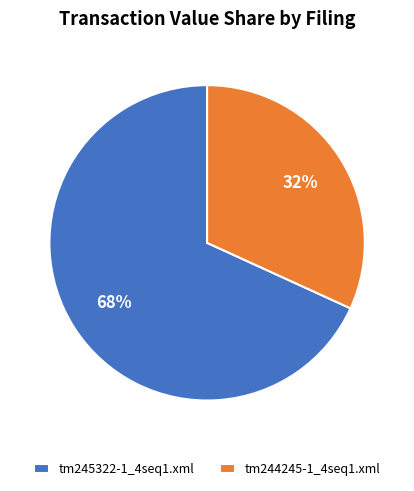

What is the largest slice in the pie chart?

tm245322-1_4seq1.xml